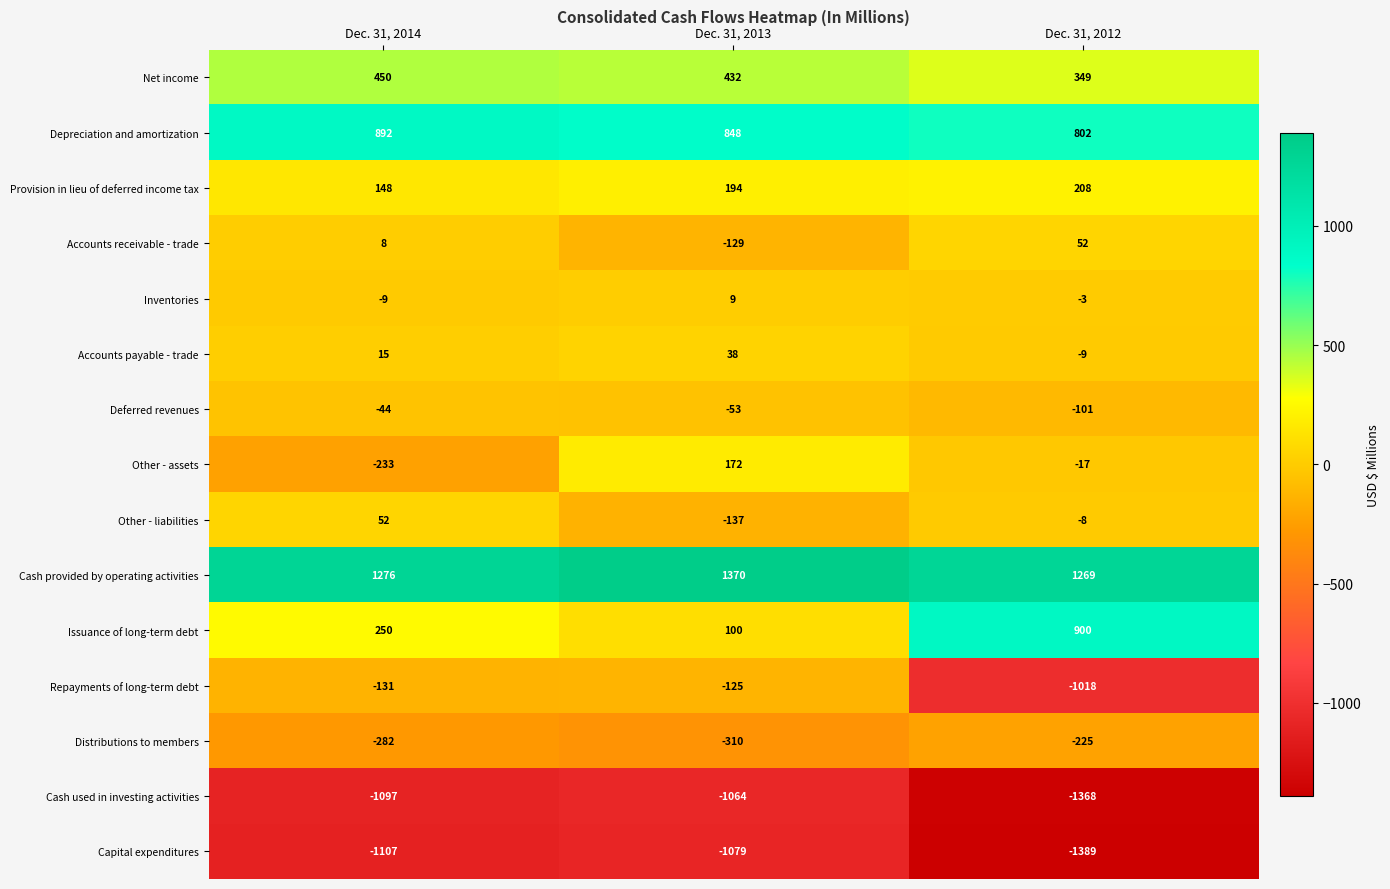

Is it true that Net income equals 432 at Dec. 31, 2013?

True